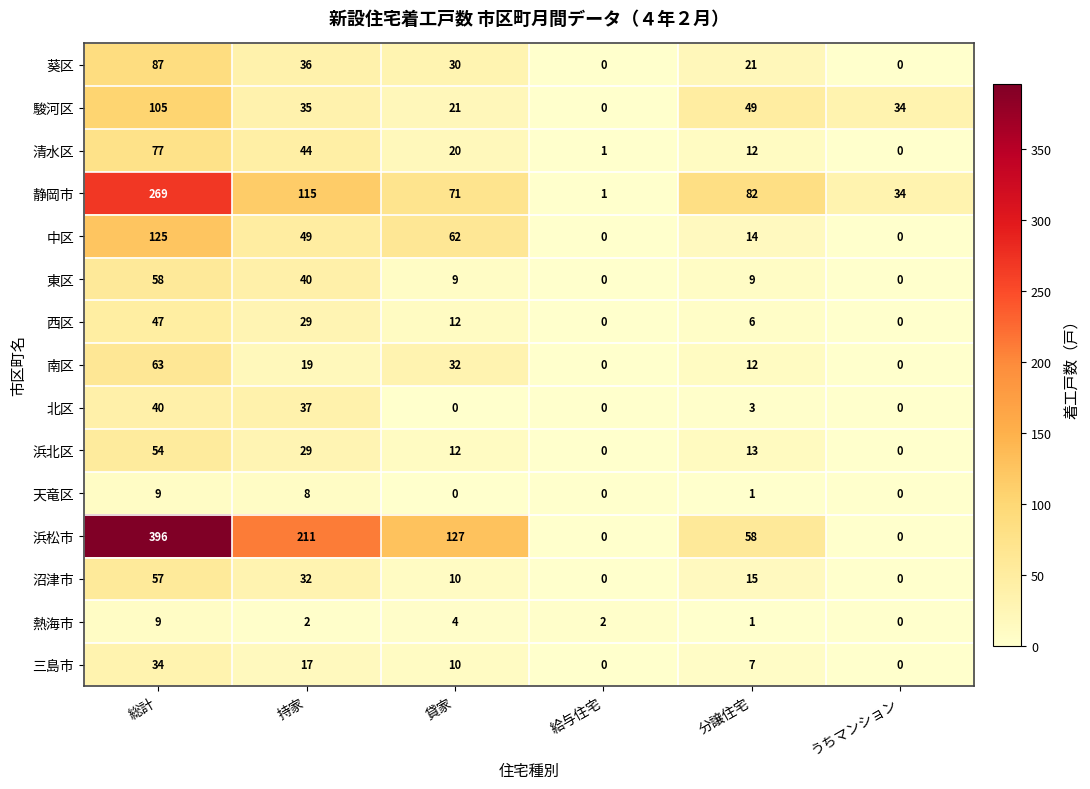

What is the greatest value displayed?

396